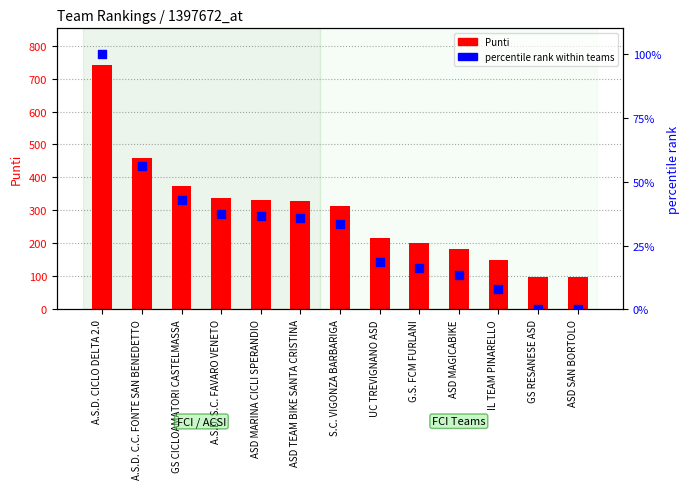

What are all the series names shown in the legend?

Punti, percentile rank within teams